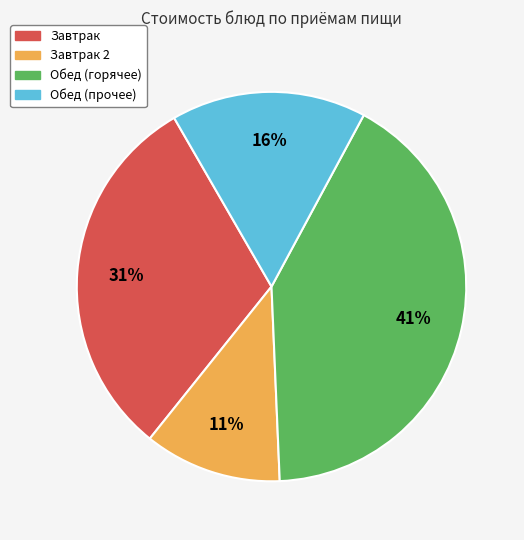

How many segments does this pie chart have?

4